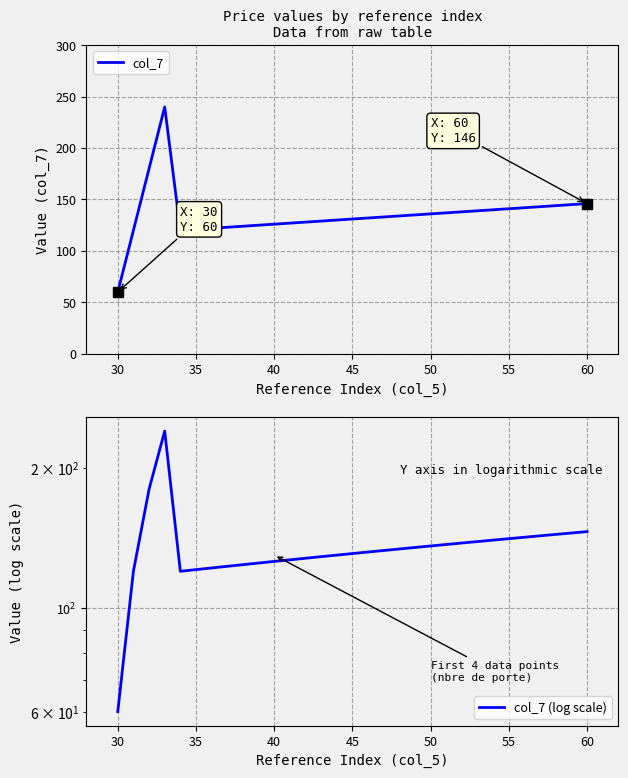

How many lines are shown in the chart?

2